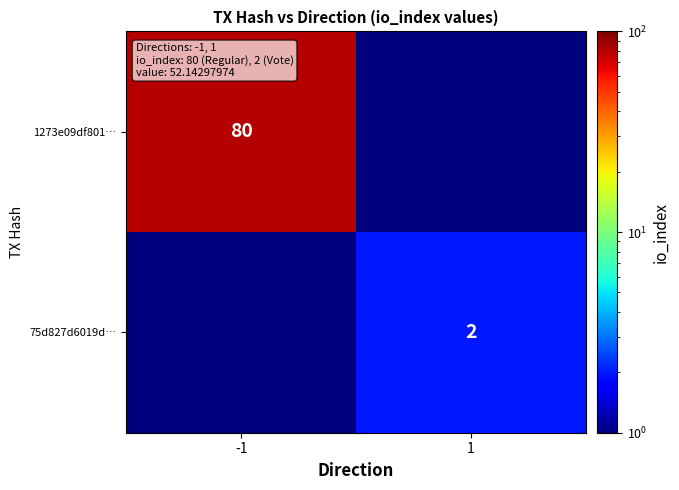

The value of 1273e09df801… at -1 is 131.4. True or false?

False